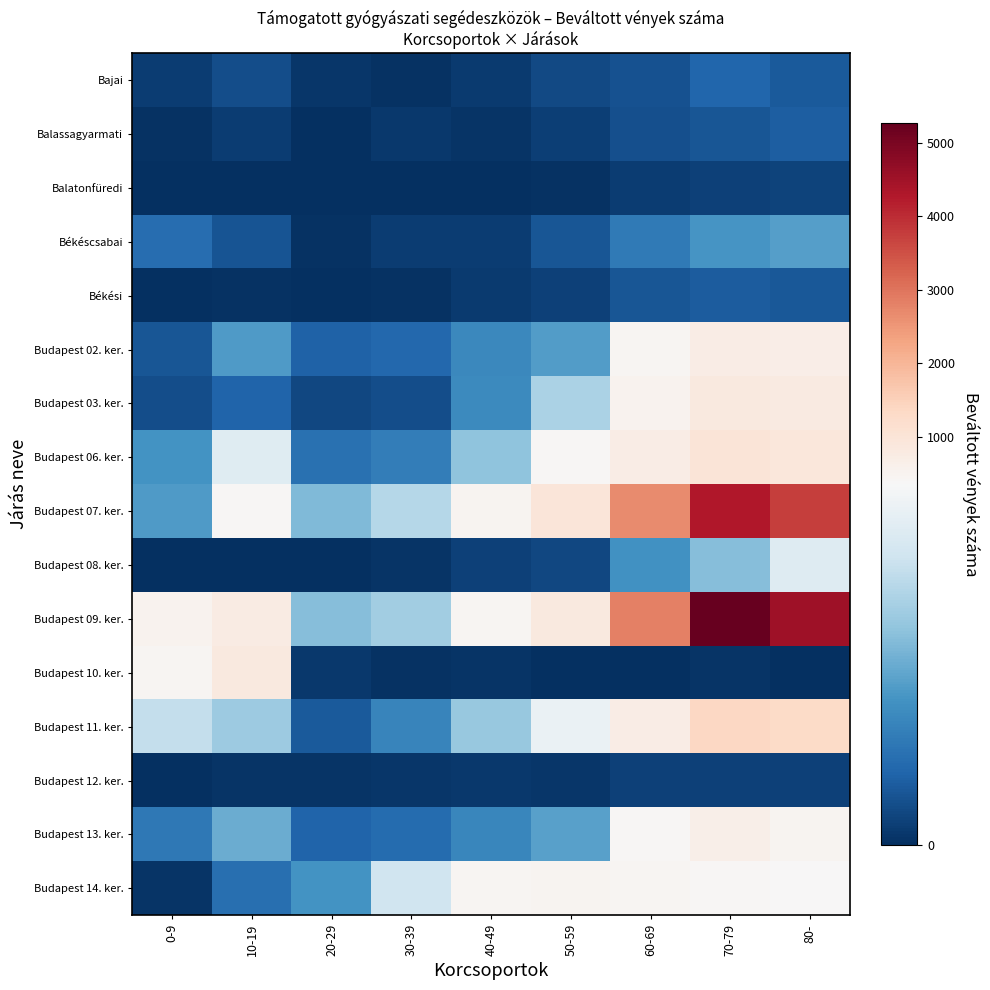

Which series has the widest spread of values?

Budapest 09. ker.